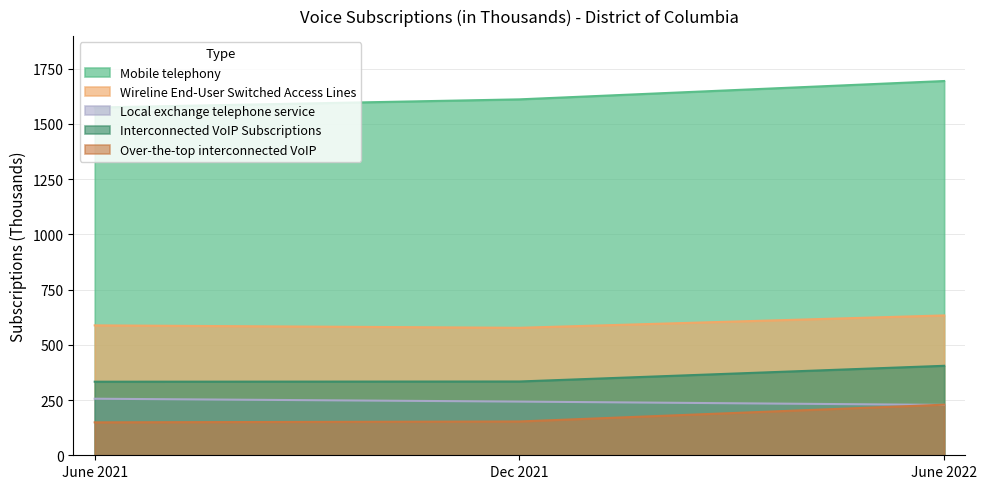

The value of Mobile telephony at Dec 2021 is 1611. True or false?

True